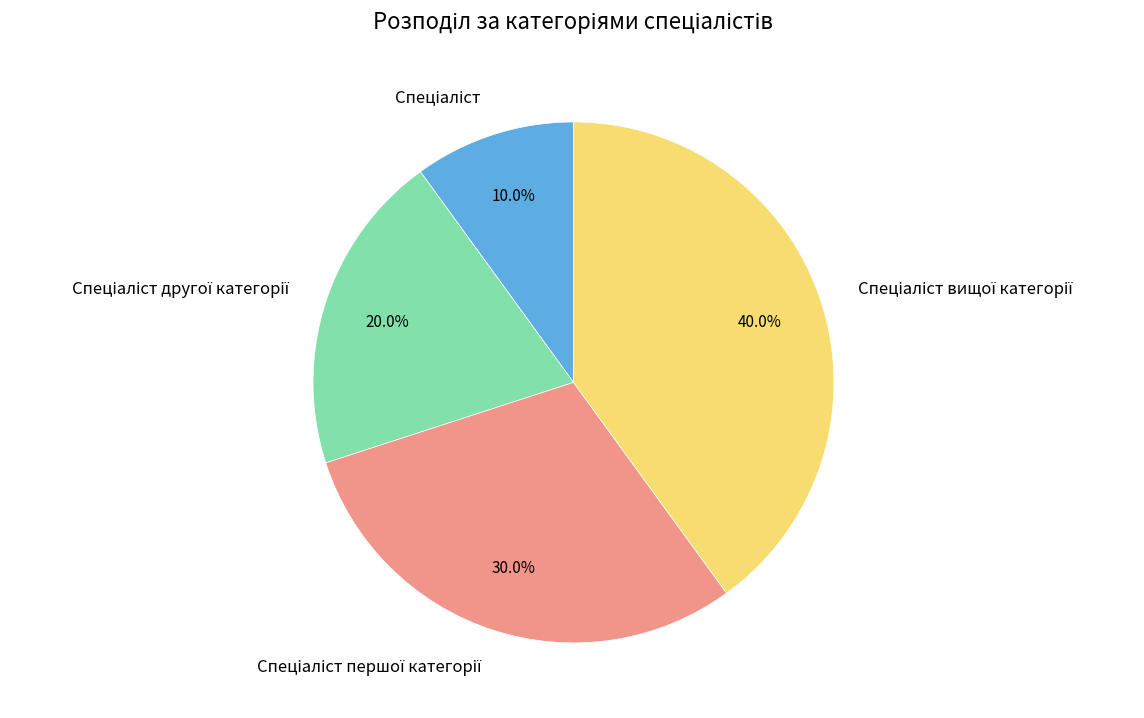

Does any single category account for the majority?

No